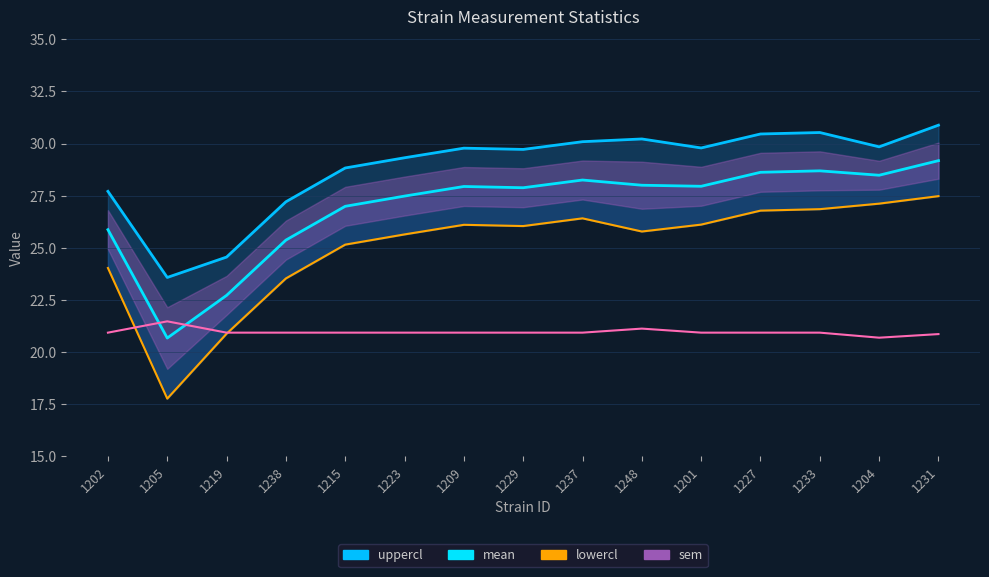

What is the maximum value for lowercl_line?

27.5